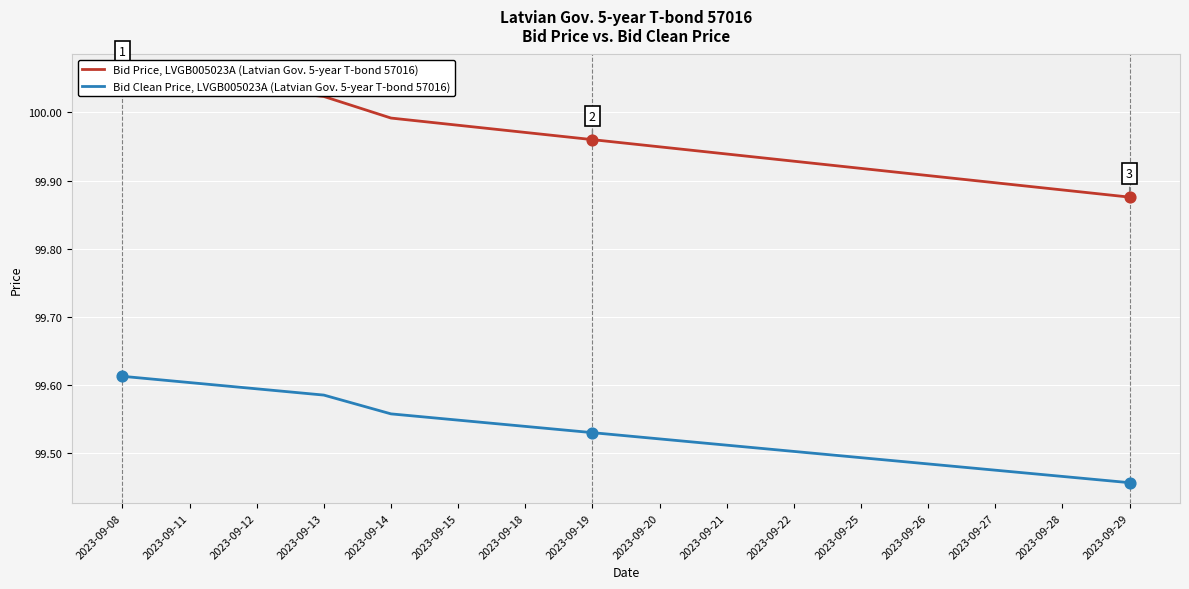

Which series contains the highest Y value?

Bid Price, LVGB005023A (Latvian Gov. 5-year T-bond 57016)